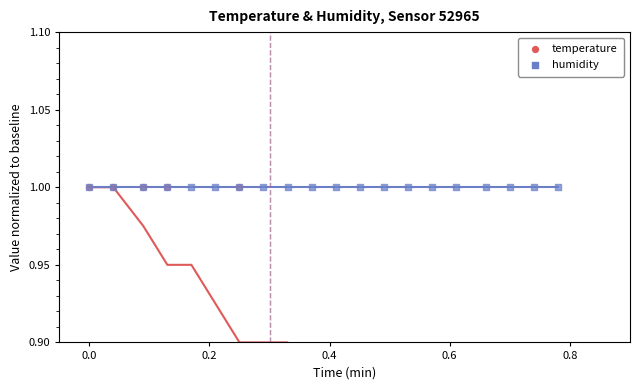

Which series has the largest Y range (max minus min)?

temperature